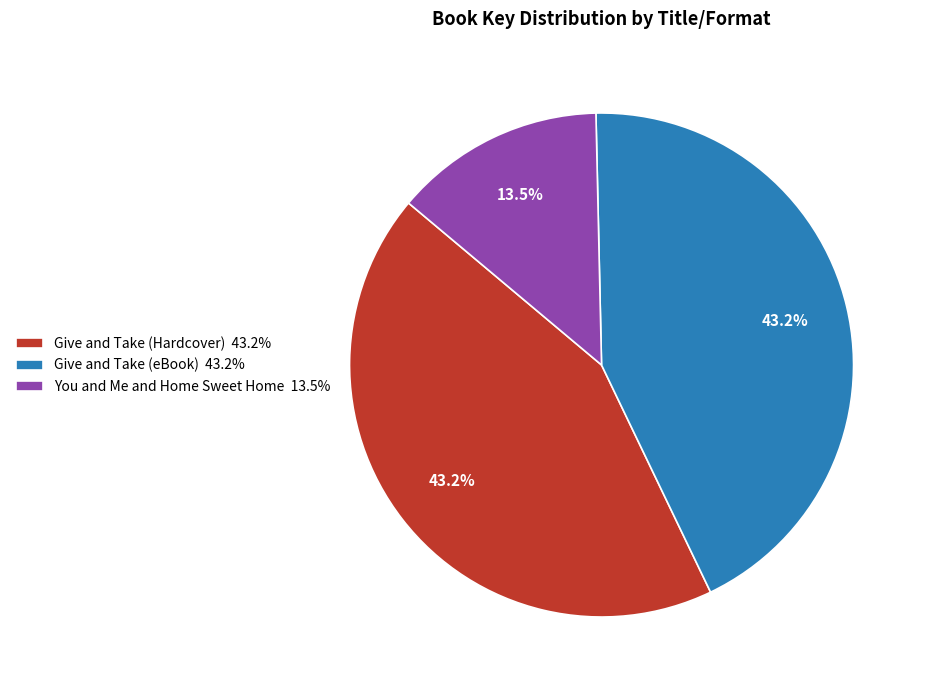

Which slice is the smallest?

You and Me and Home Sweet Home